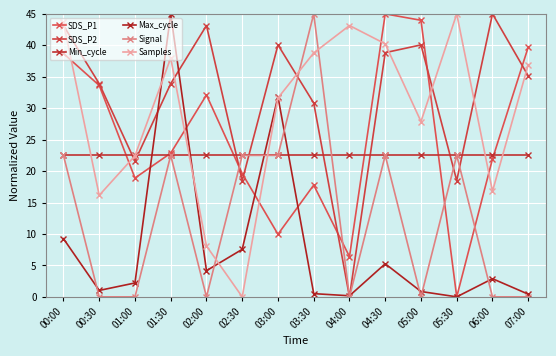

Which series changed the most between 03:30 and 05:00?

Signal